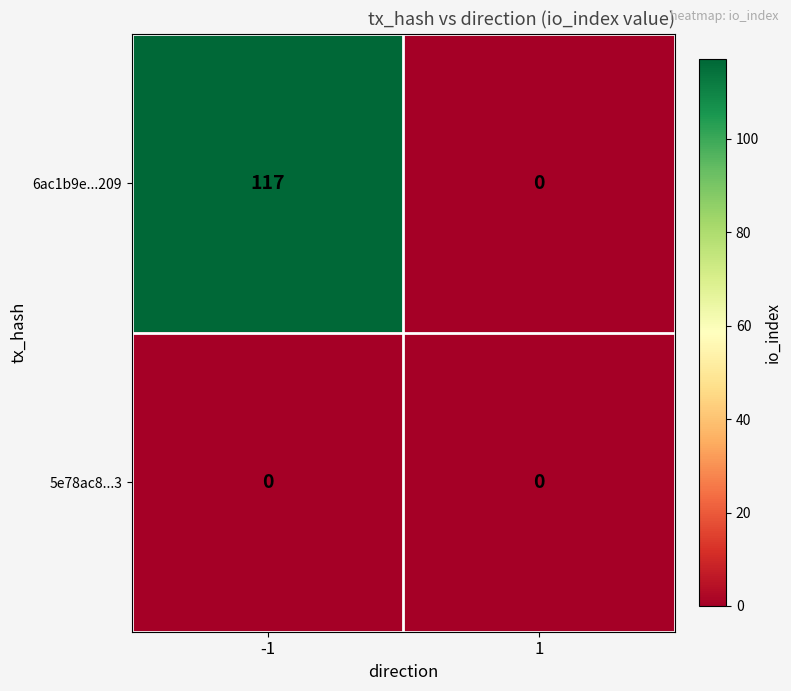

What is the difference between the 6ac1b9e...209 values at 1 and -1?

117